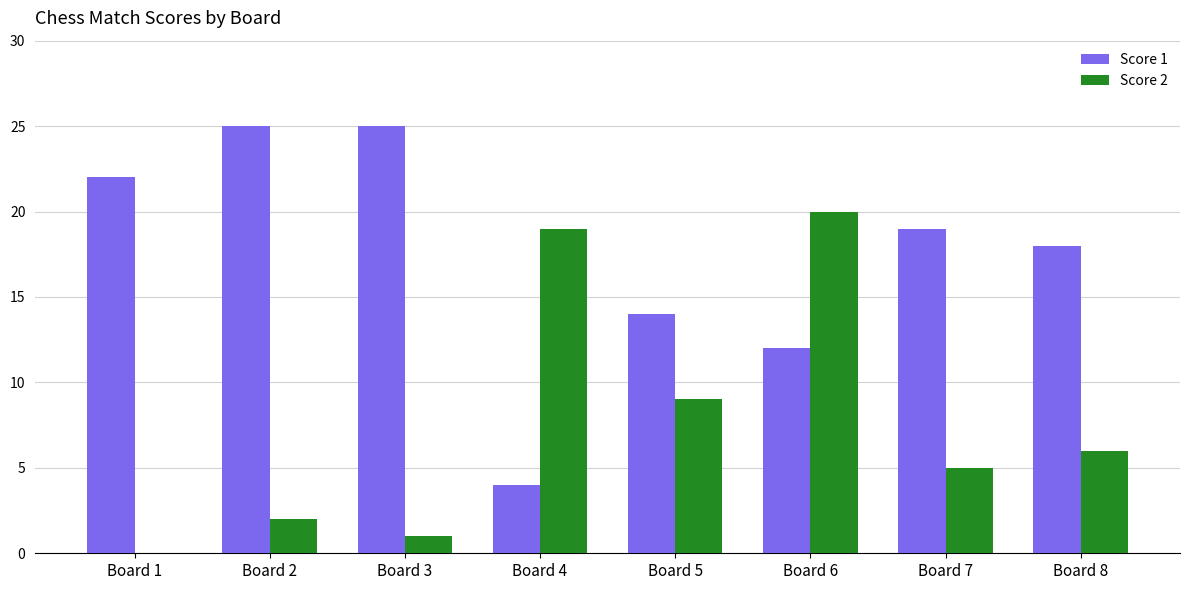

At which category is the sum across all series the highest?

Board 6